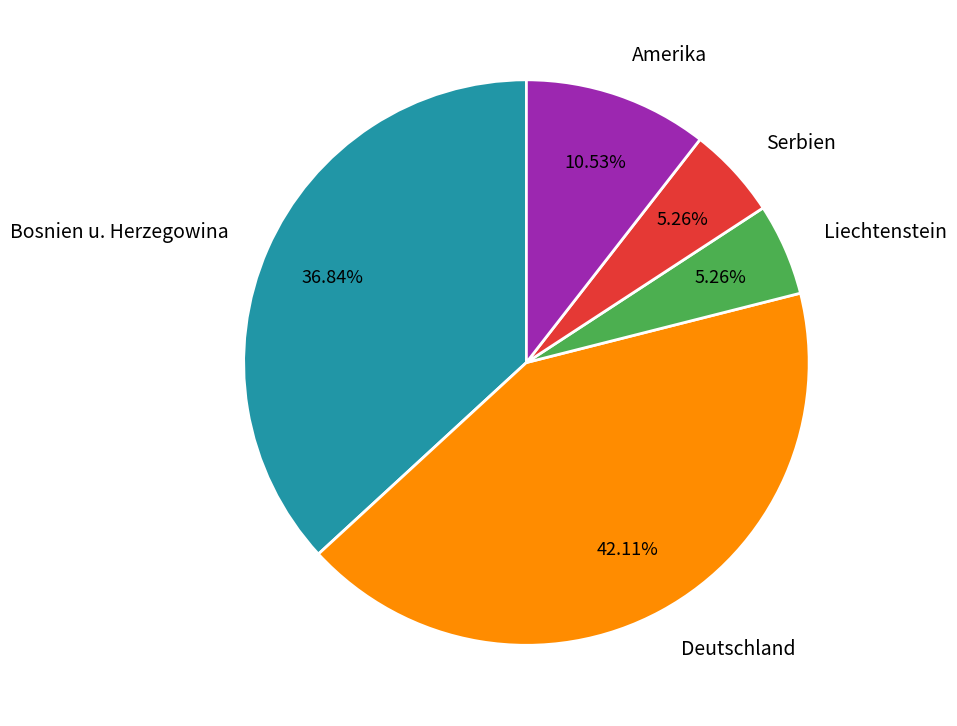

The Deutschland slice represents 49% of the pie. True or false?

False